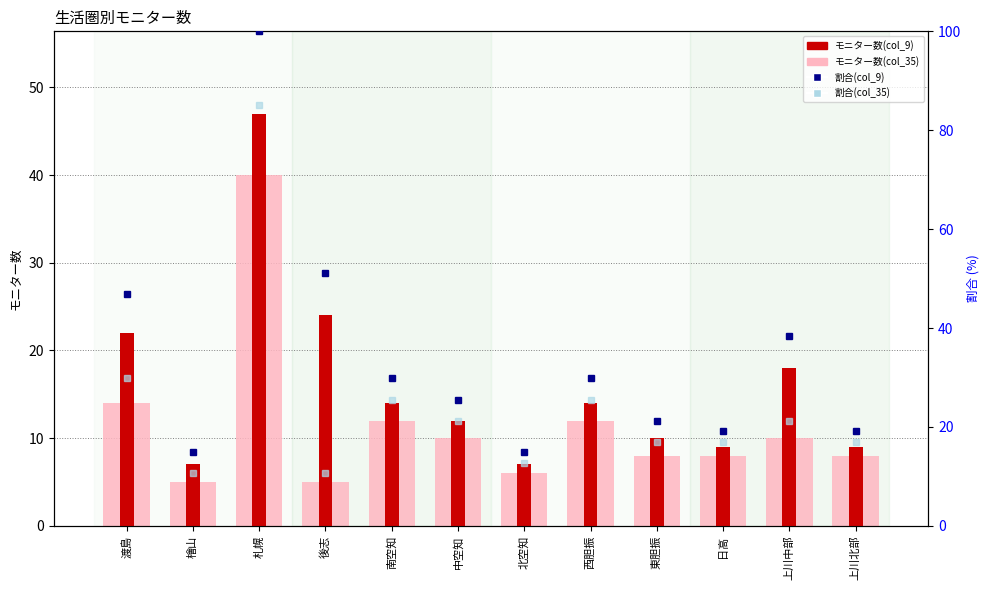

What position from the left is 東胆振?

9